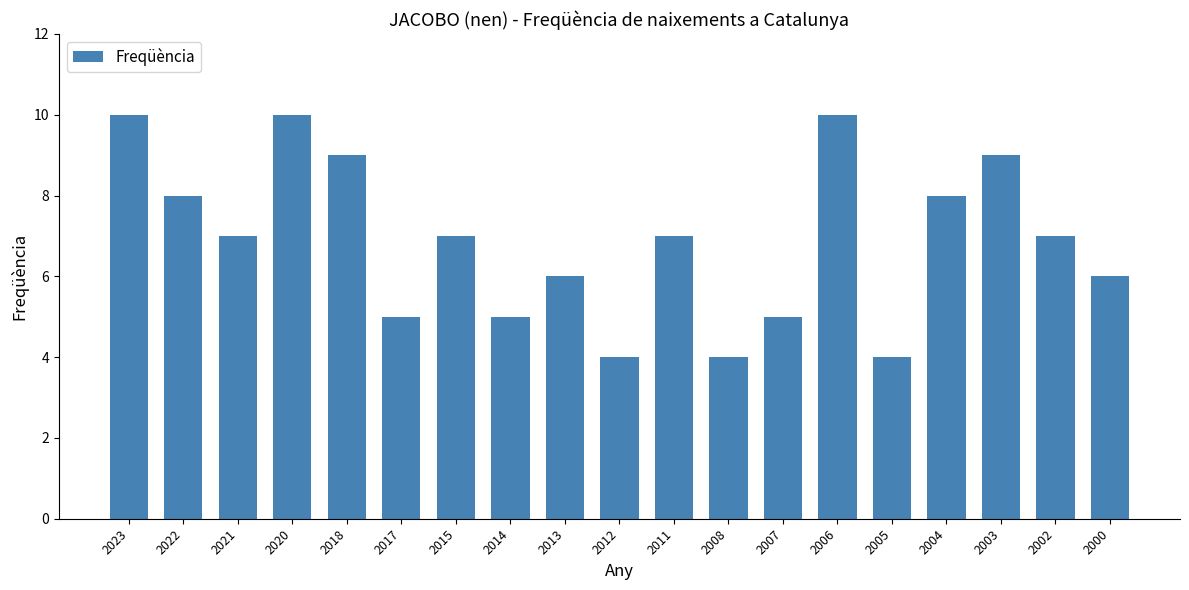

What is the ratio of the value at 2002 to the value at 2020?

0.7